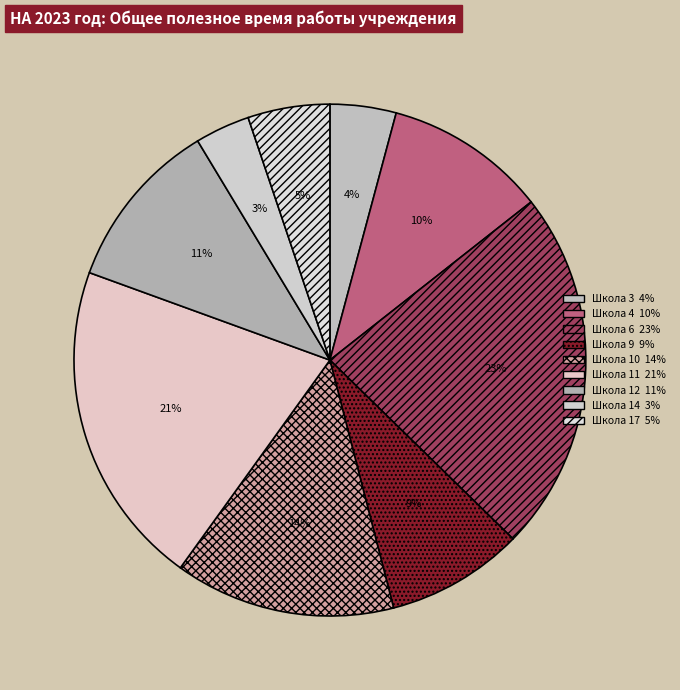

To the nearest percent, what is the difference between the Школа 4 and Школа 12 slice percentages?

1%